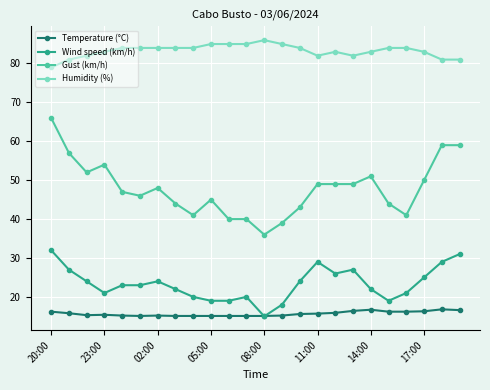

What is the value of the Gust (km/h) point at the 7th from the left?

48.0